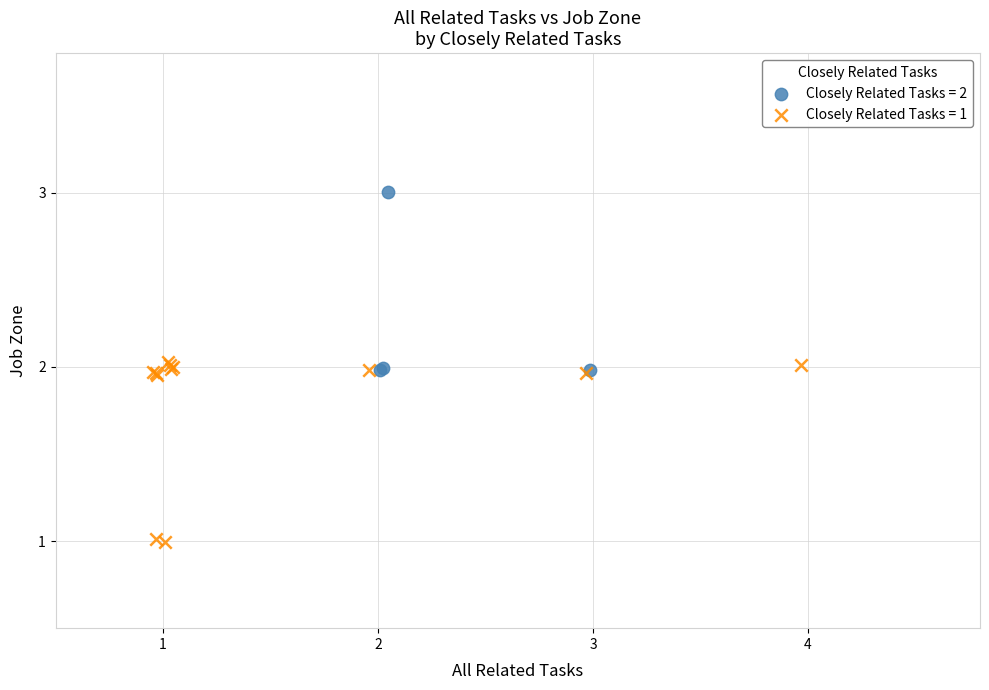

Which series contains the lowest Y value?

Closely Related Tasks = 1